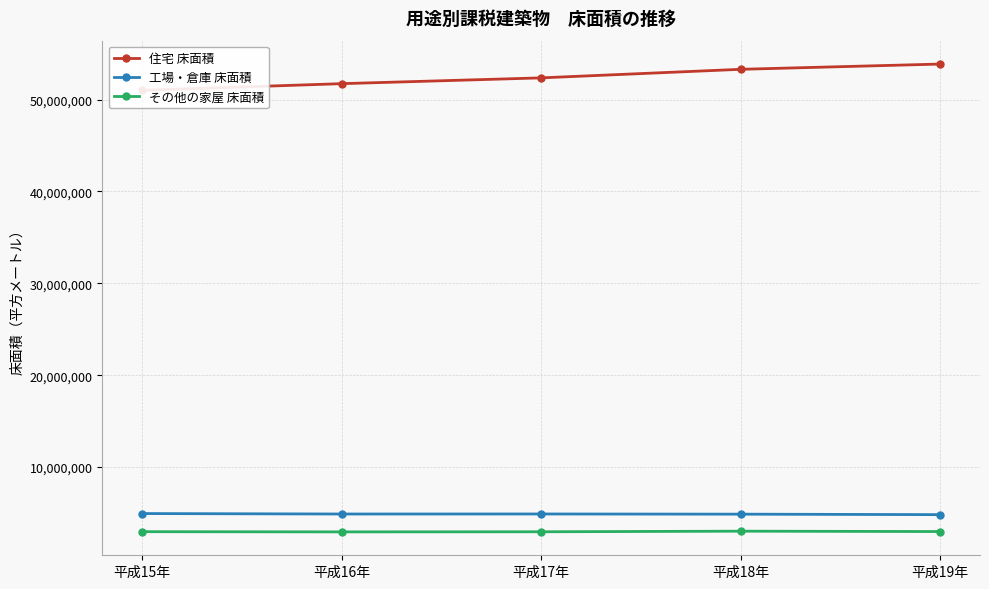

How many lines are shown in the chart?

3